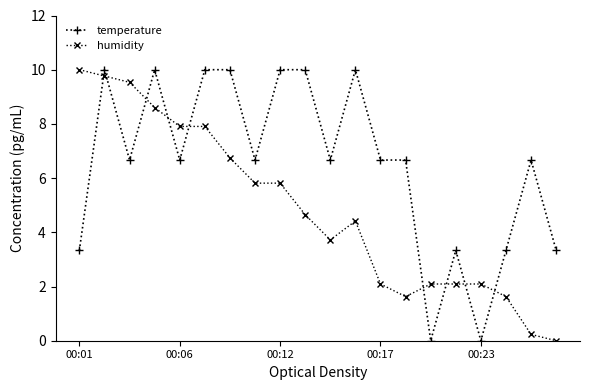

What is the value of the temperature point at the 12th from the left?

10.0